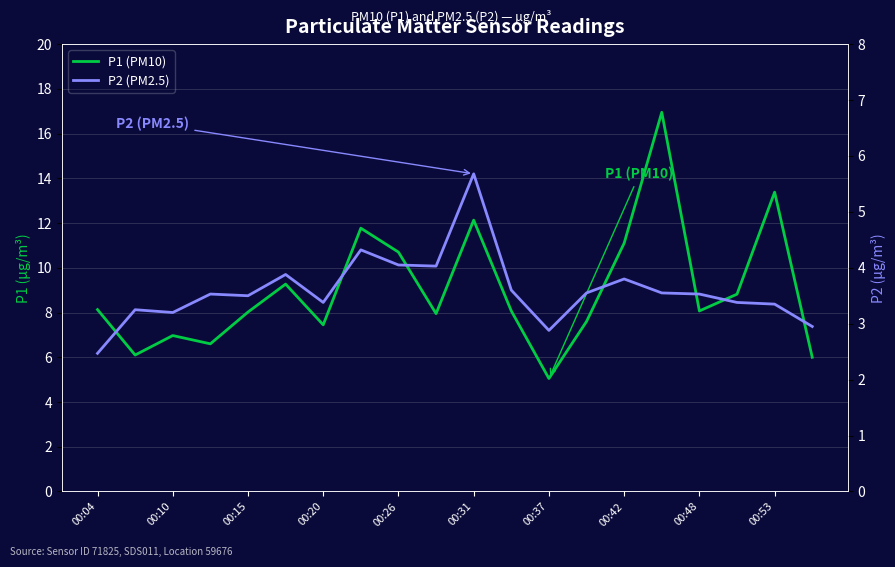

Rank the series by their average value, from highest to lowest.

P1 (PM10), P2 (PM2.5)